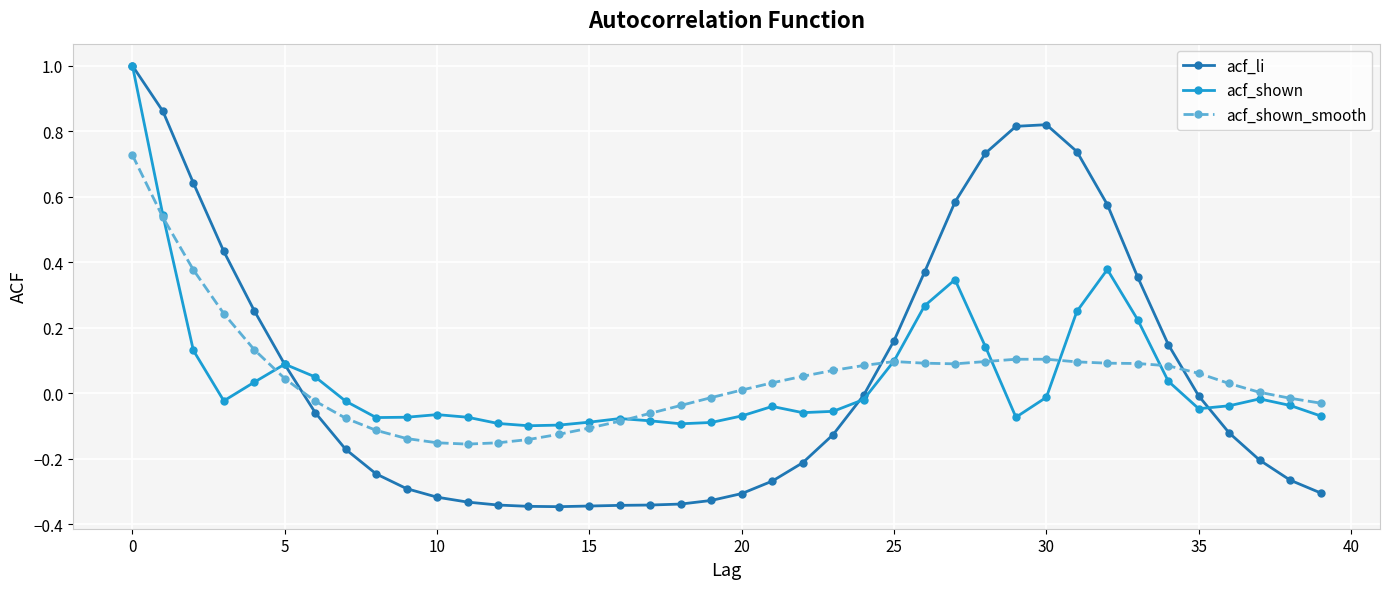

What is the maximum value shown in the chart?

1.0